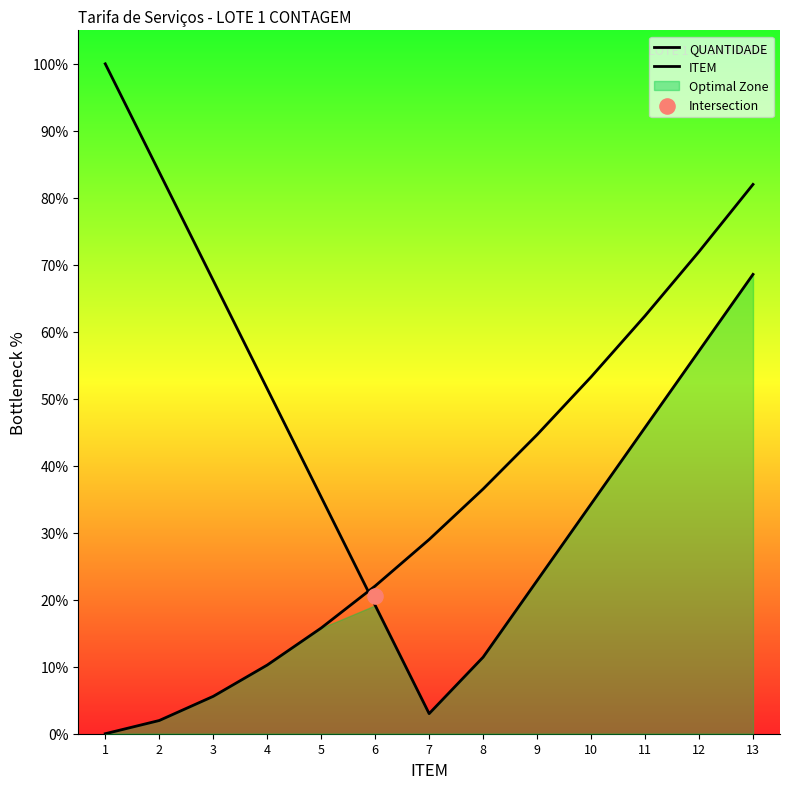

At which category is the sum across all series the highest?

13